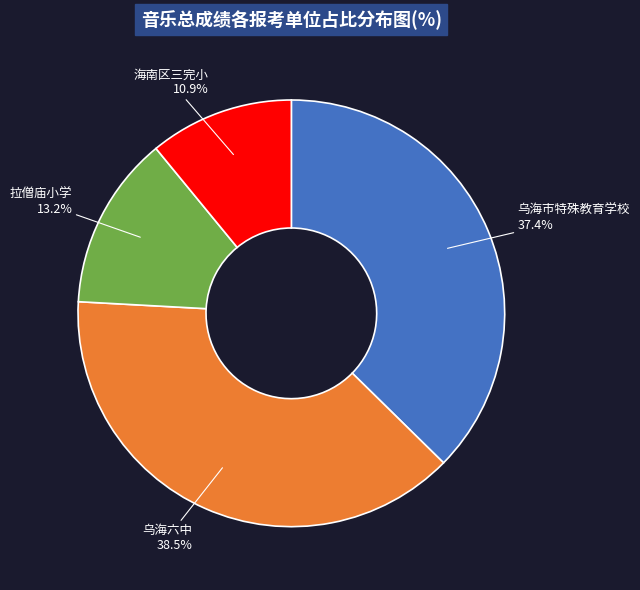

Count the number of slices in the pie.

4